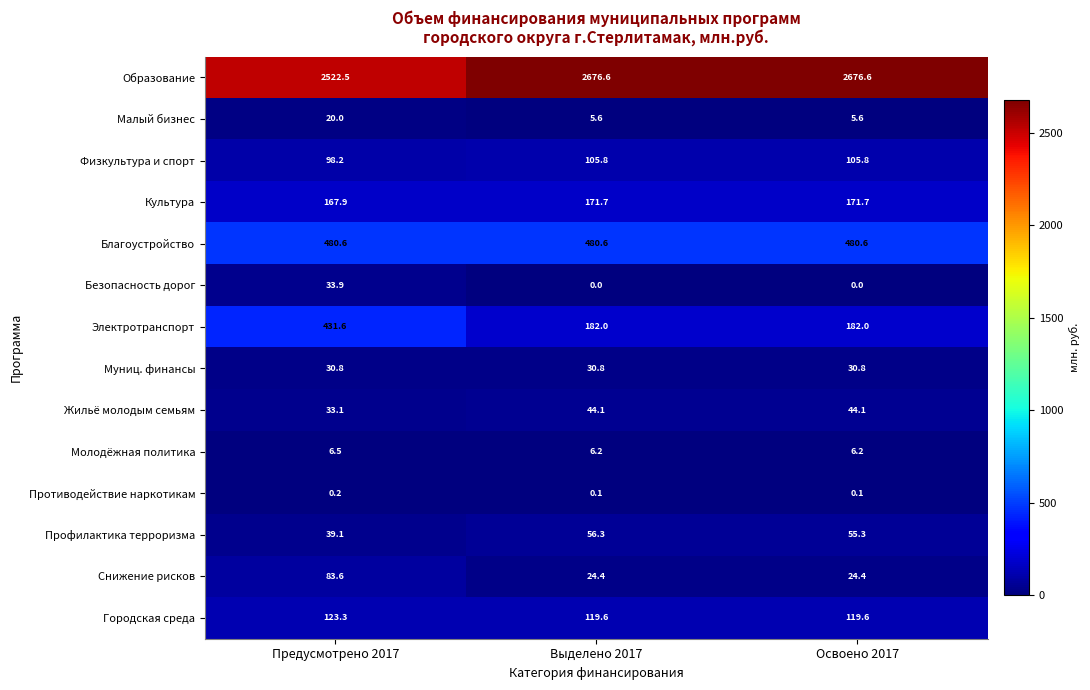

Which series changed the most between Выделено 2017 and Освоено 2017?

Профилактика терроризма